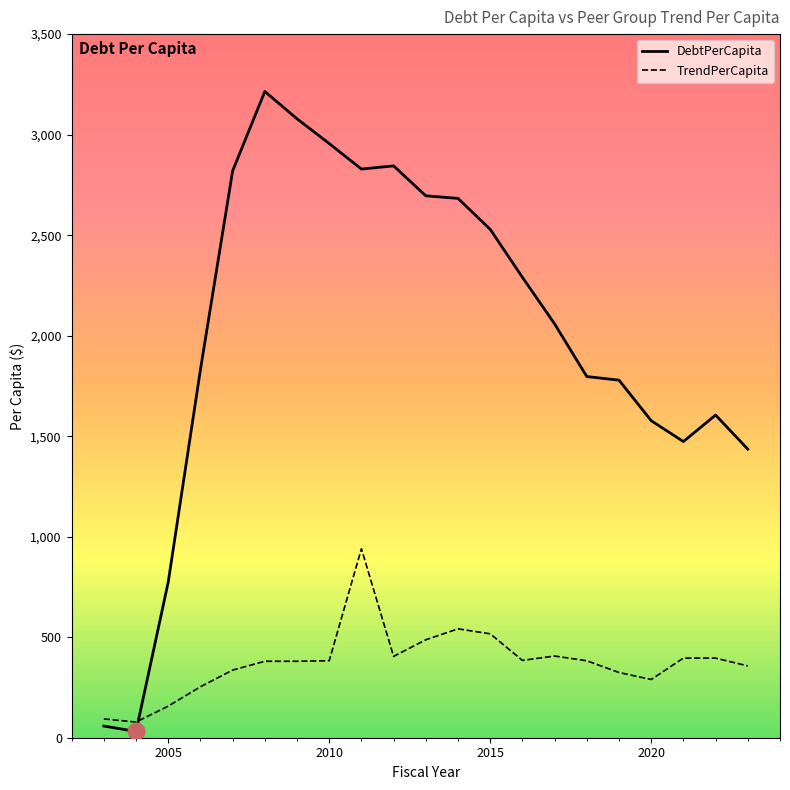

Rank the series by their maximum value, from lowest to highest.

TrendPerCapita, DebtPerCapita